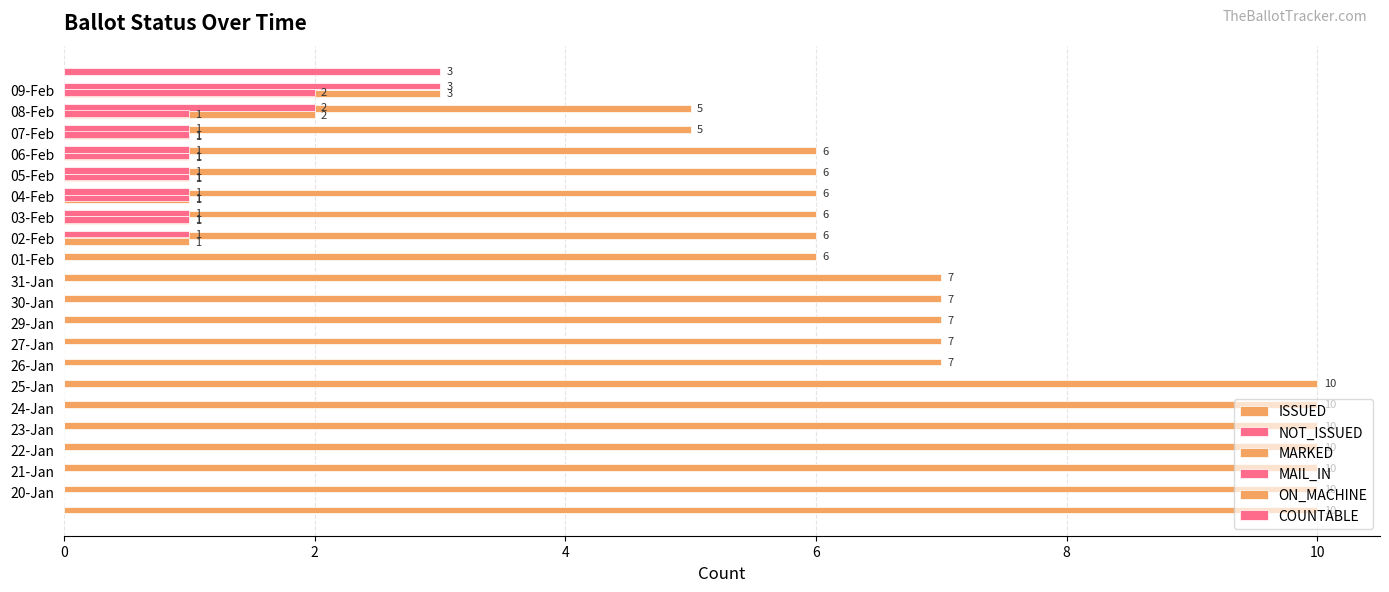

Rank the series by their maximum value, from highest to lowest.

ISSUED, MARKED, MAIL_IN, COUNTABLE, NOT_ISSUED, ON_MACHINE